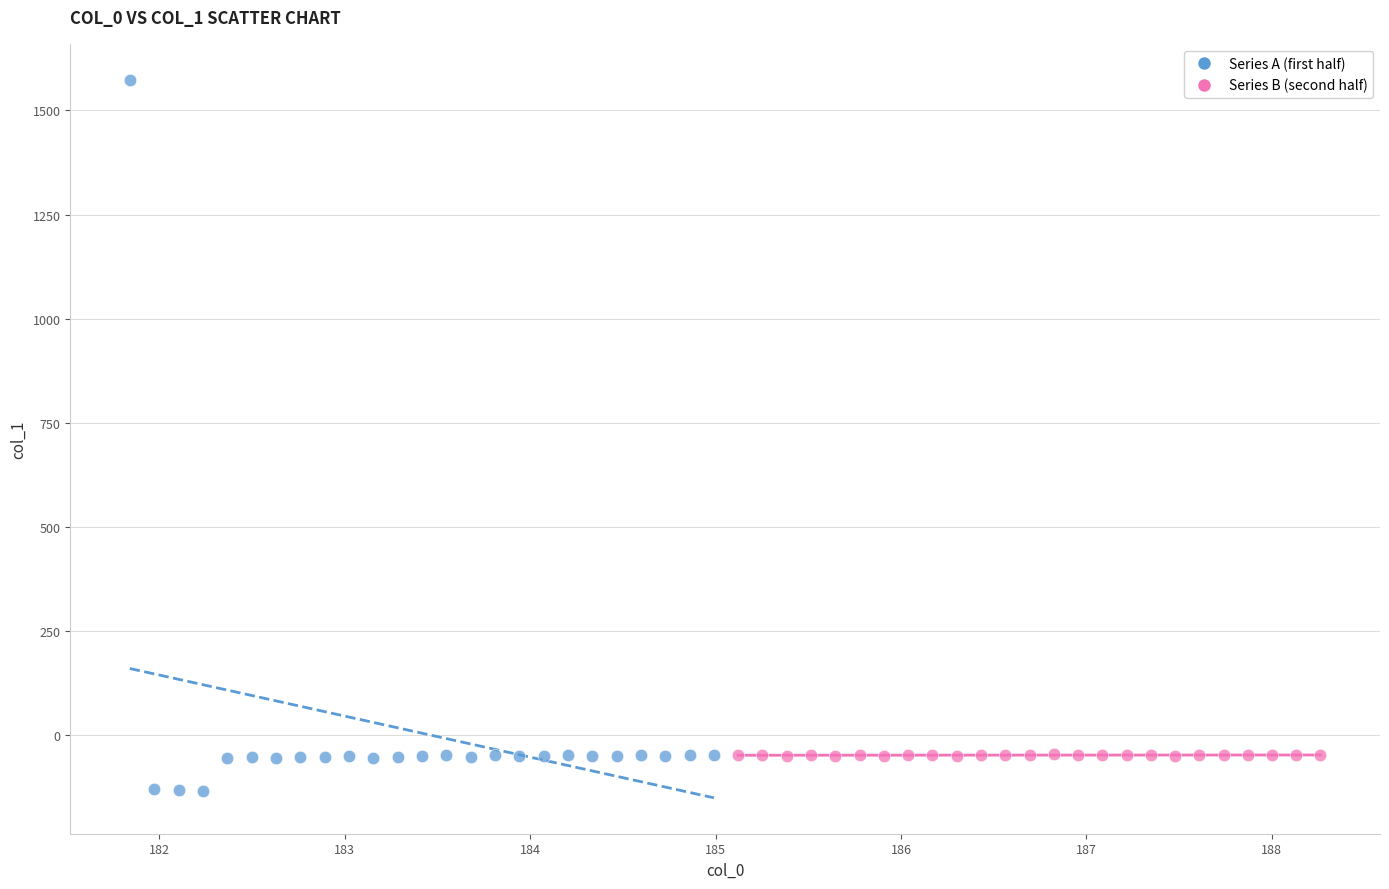

Which series has the widest spread of Y values?

Series A (first half)